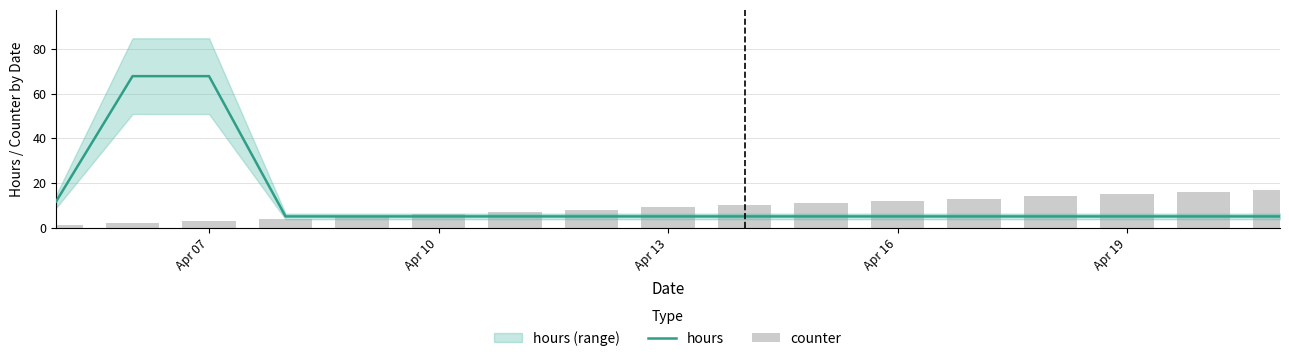

What is the difference between the maximum and minimum values in the counter series?

16.0